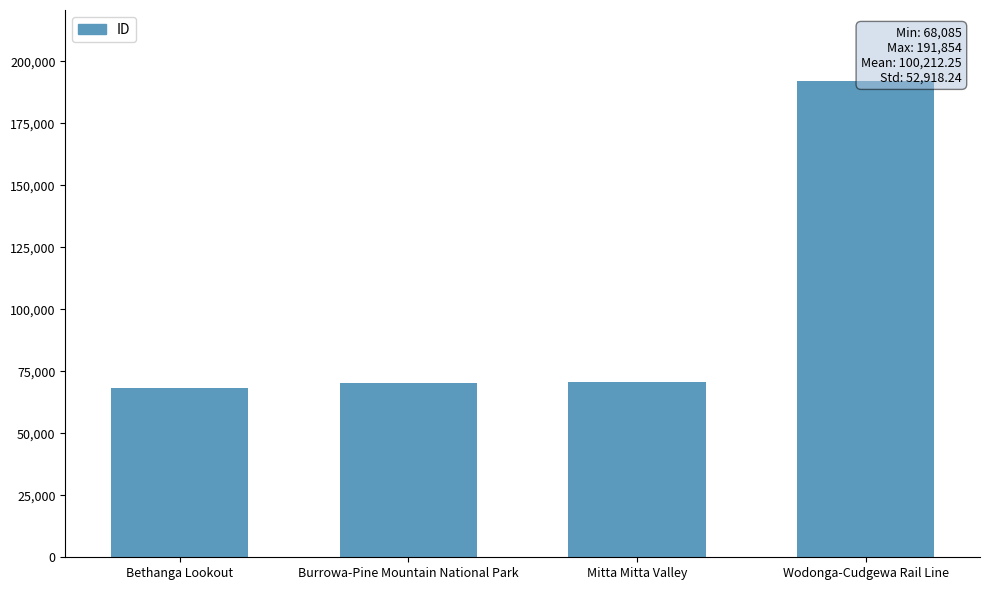

The chart shows a value of 46535 at Mitta Mitta Valley. True or false?

False